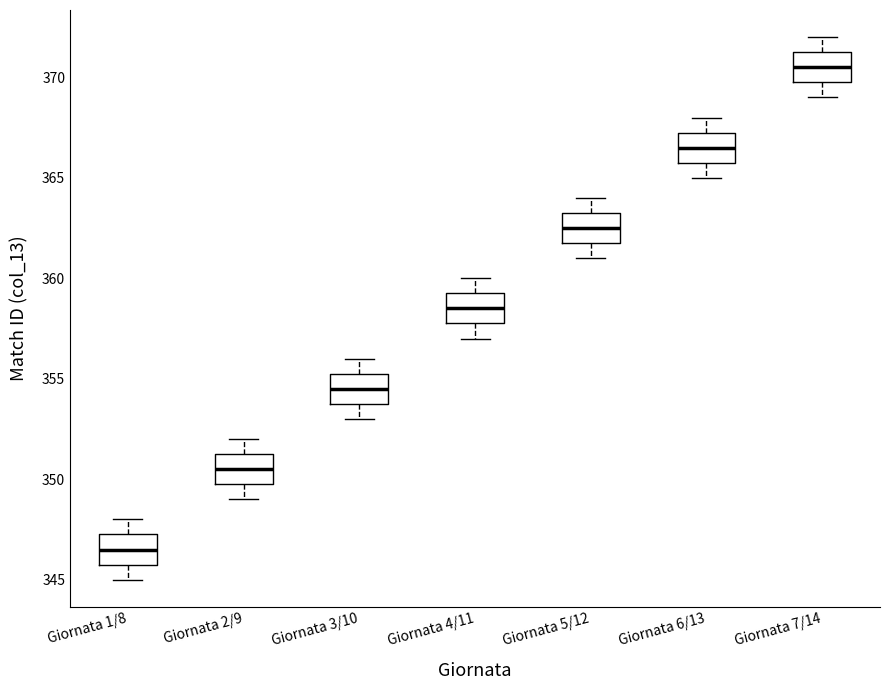

Reading left to right, transcribe this box plot: for each box, give where its median line is, the range the box spans, and where its two whiskers end, as read against the y-axis. The values are not printed on the chart, so give them approximately, as read against the axis.

Giornata 1/8: median 346.5, box 346.0 to 347.5, whiskers 345.0 to 348.0
Giornata 2/9: median 350.5, box 350.0 to 351.5, whiskers 349.0 to 352.0
Giornata 3/10: median 354.5, box 354.0 to 355.5, whiskers 353.0 to 356.0
Giornata 4/11: median 358.5, box 358.0 to 359.5, whiskers 357.0 to 360.0
Giornata 5/12: median 362.5, box 362.0 to 363.5, whiskers 361.0 to 364.0
Giornata 6/13: median 366.5, box 366.0 to 367.5, whiskers 365.0 to 368.0
Giornata 7/14: median 370.5, box 370.0 to 371.5, whiskers 369.0 to 372.0